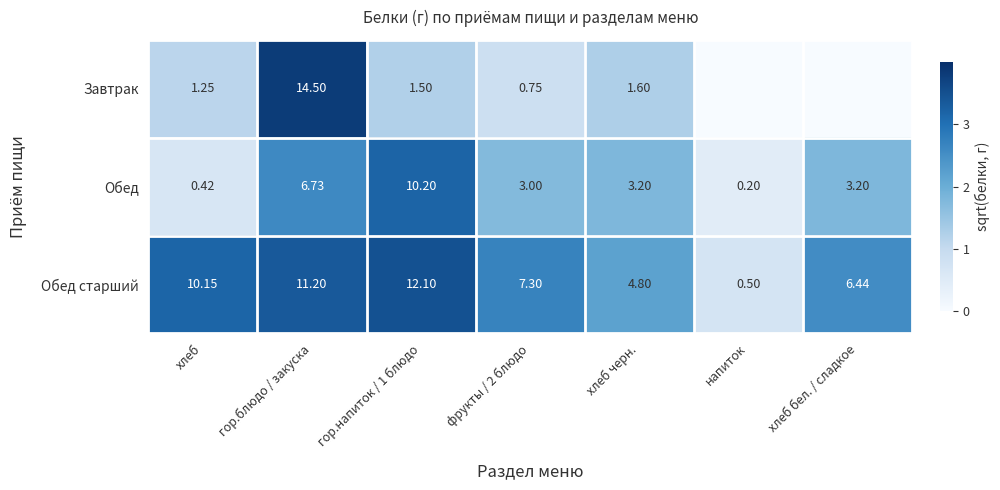

At which label is Обед старший closest to 6?

хлеб бел. / сладкое